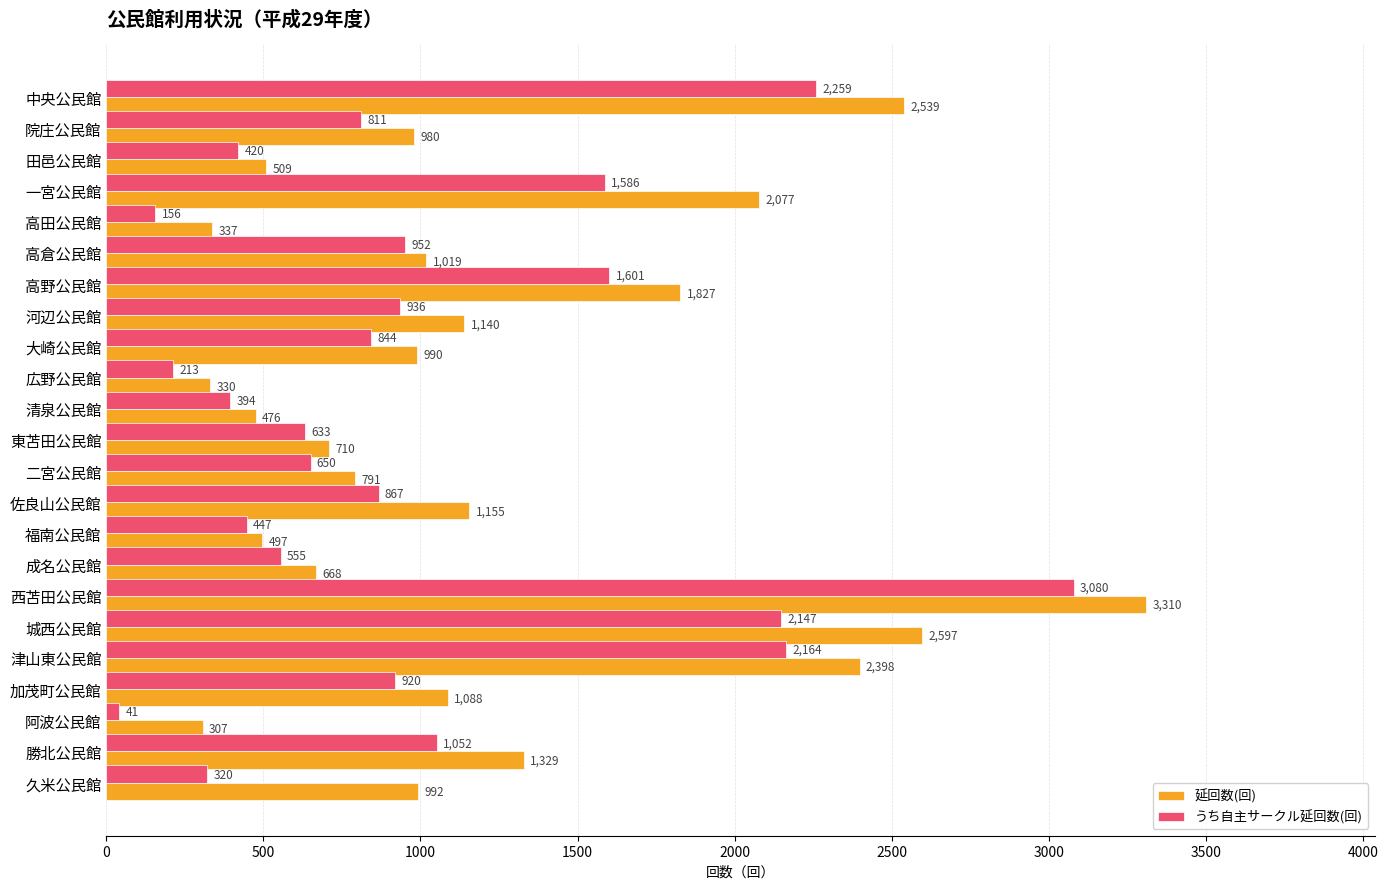

How many data points in うち自主サークル延回数(回) are less than 844?

11